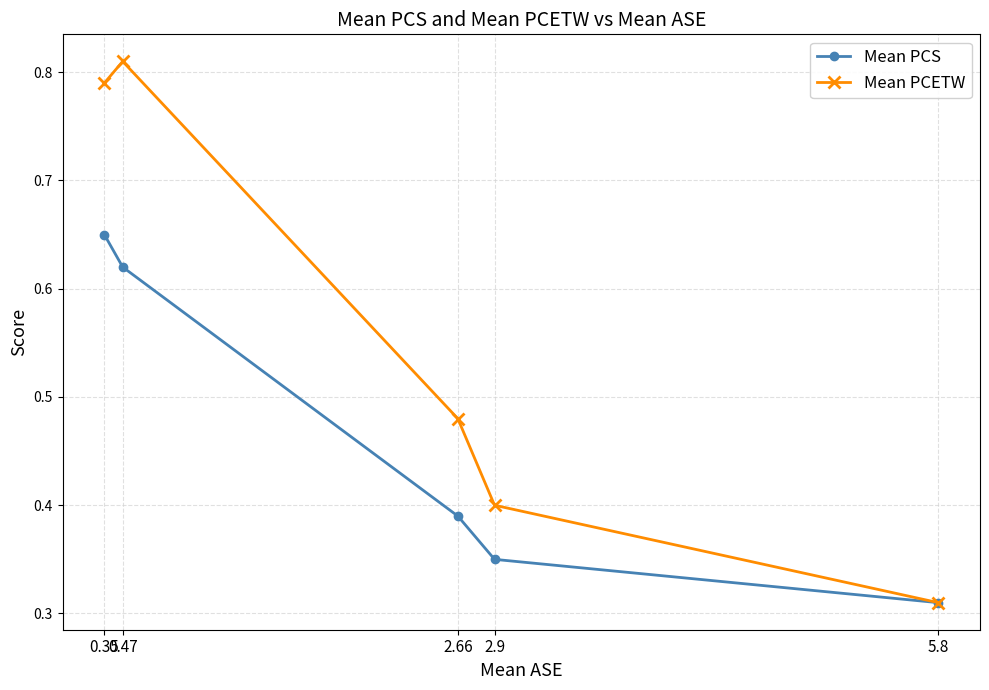

What are all the series names shown in the legend?

Mean PCS, Mean PCETW